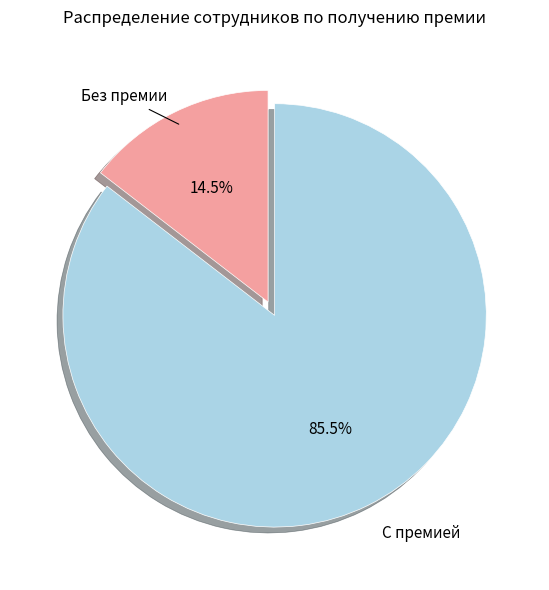

What is the smallest slice in the pie chart?

Без премии